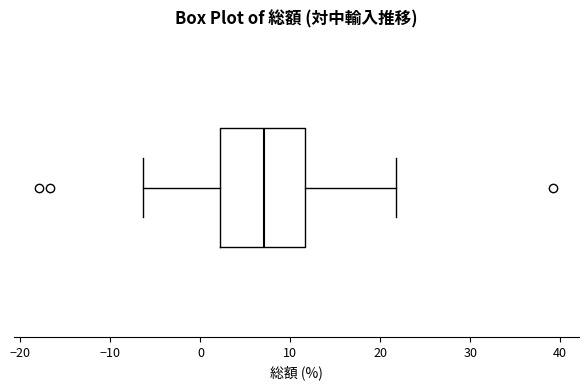

Transcribe this box plot: give where the median line is, the range the box spans, and where the two whiskers end, as read against the x-axis. The values are not printed on the chart, so give them approximately, as read against the axis.

median 7, box 2 to 12, whiskers -6 to 22